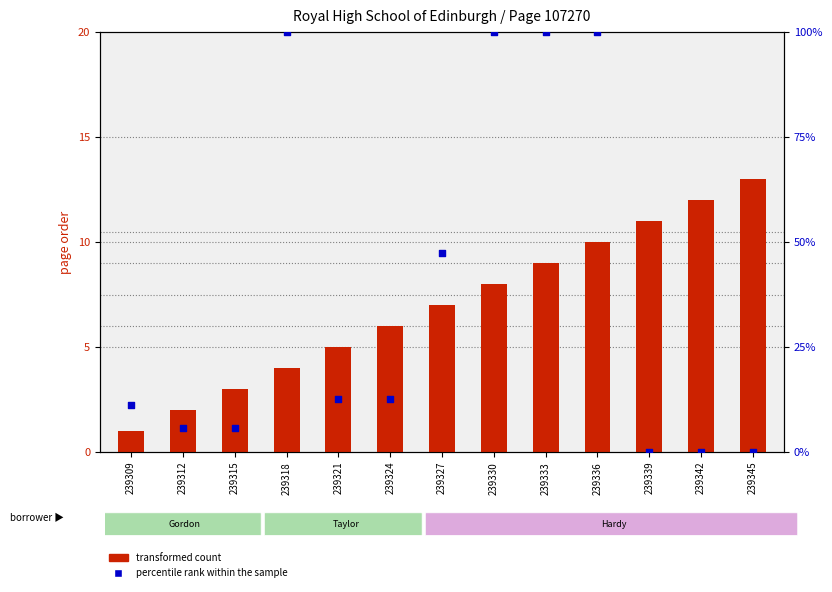

What are all the series names shown in the legend?

transformed count, percentile rank within the sample